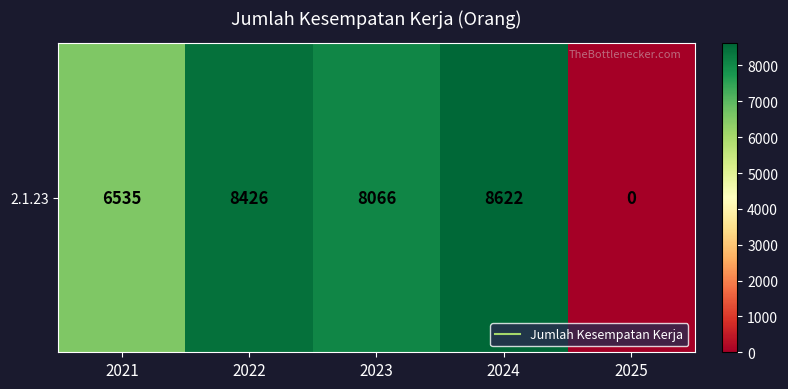

Reading left to right, list all the values displayed in this chart.

2021=6535	2022=8426	2023=8066	2024=8622	2025=0